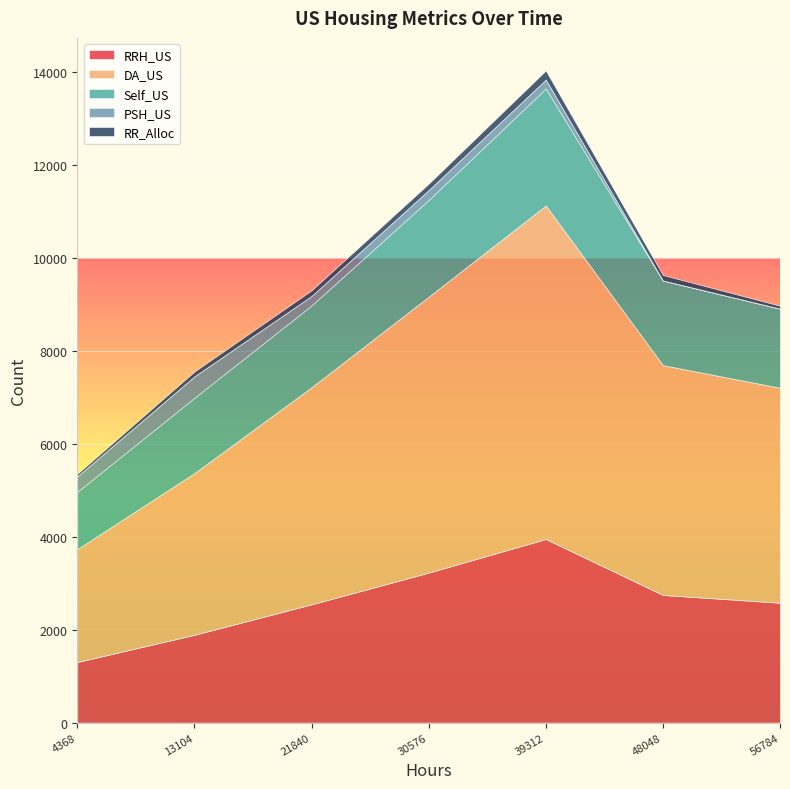

At how many categories does at least one series exceed 4888?

3